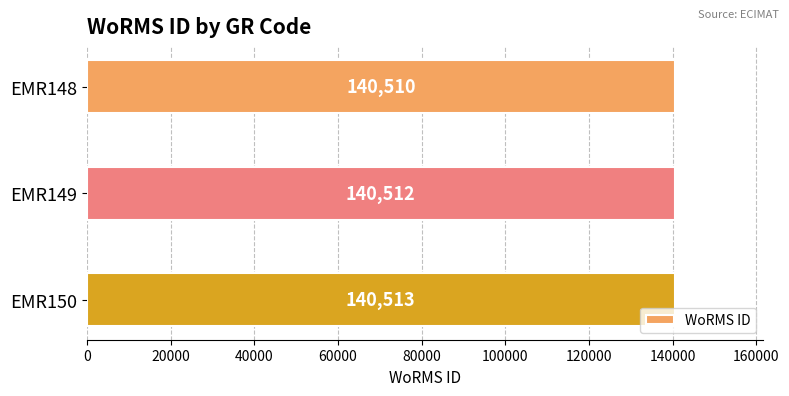

Rank the categories by value from lowest to highest.

EMR148, EMR149, EMR150